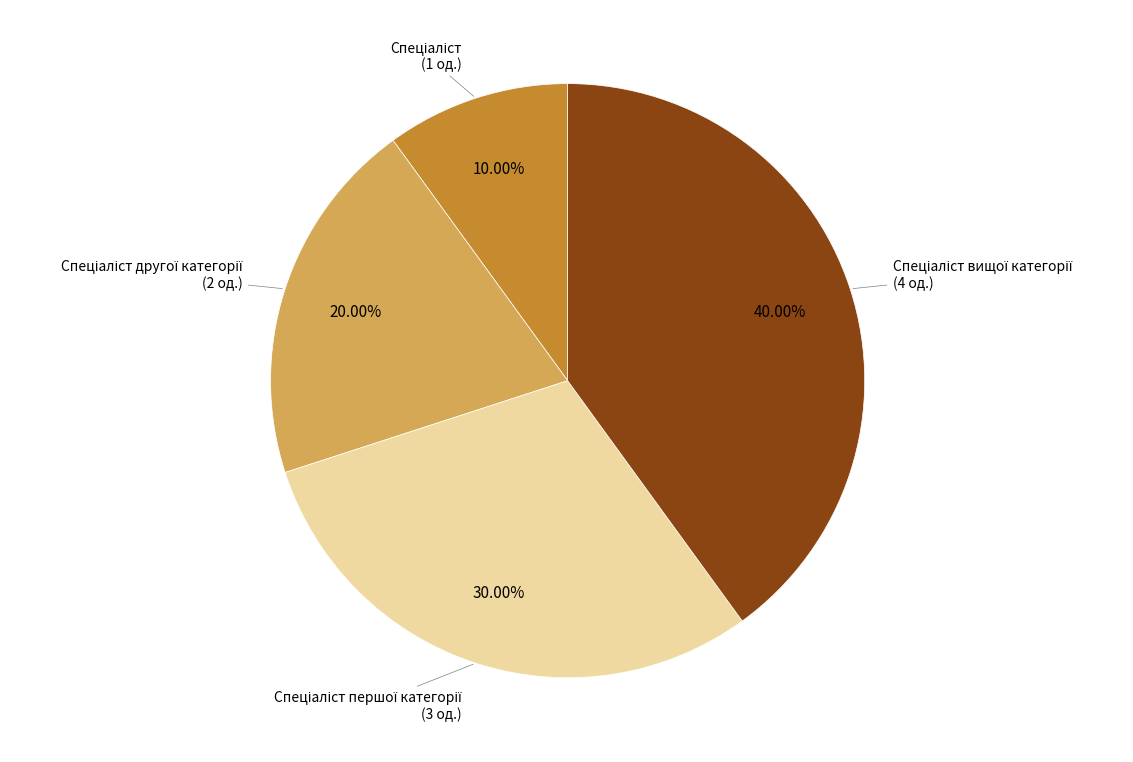

Is there any slice that represents more than half of the pie?

No